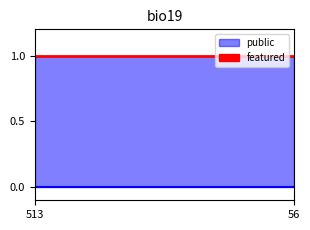

What is the sum of all public_line values?

10